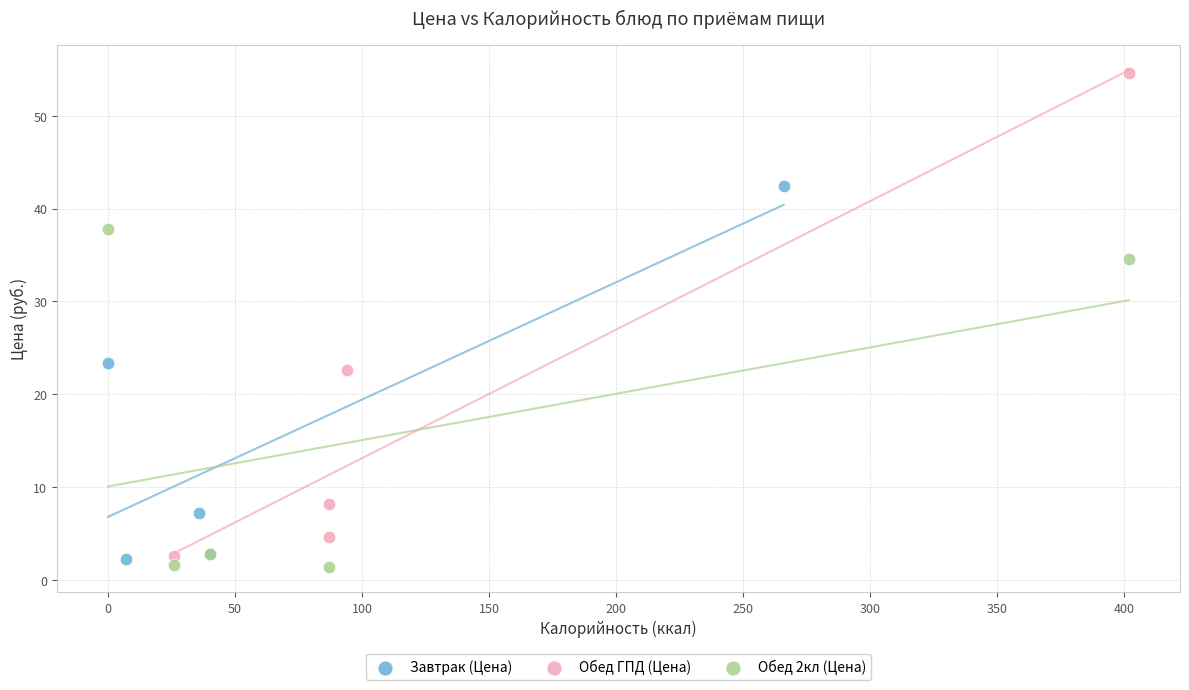

Which series reaches the maximum Y coordinate?

Обед ГПД (Цена)